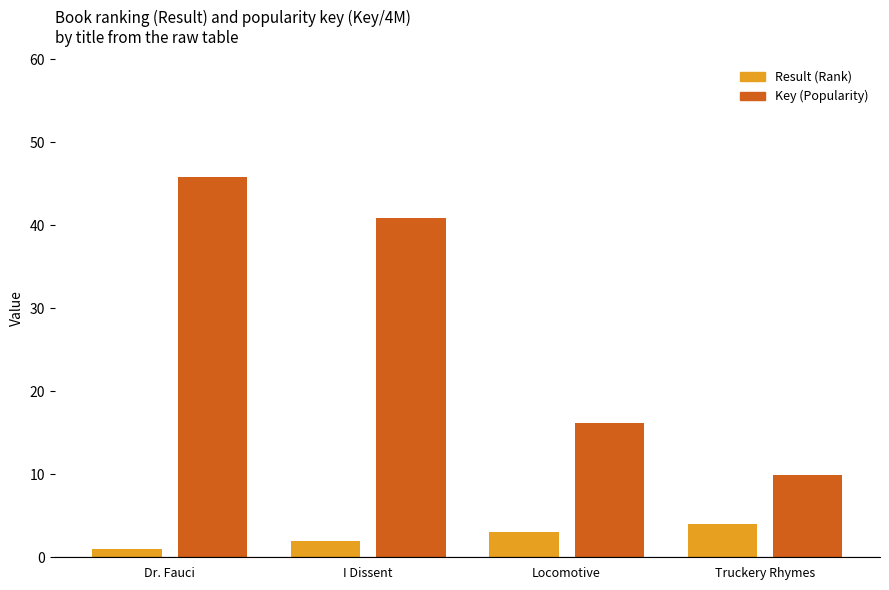

At which label does Key (Popularity) first exceed 40?

Dr. Fauci